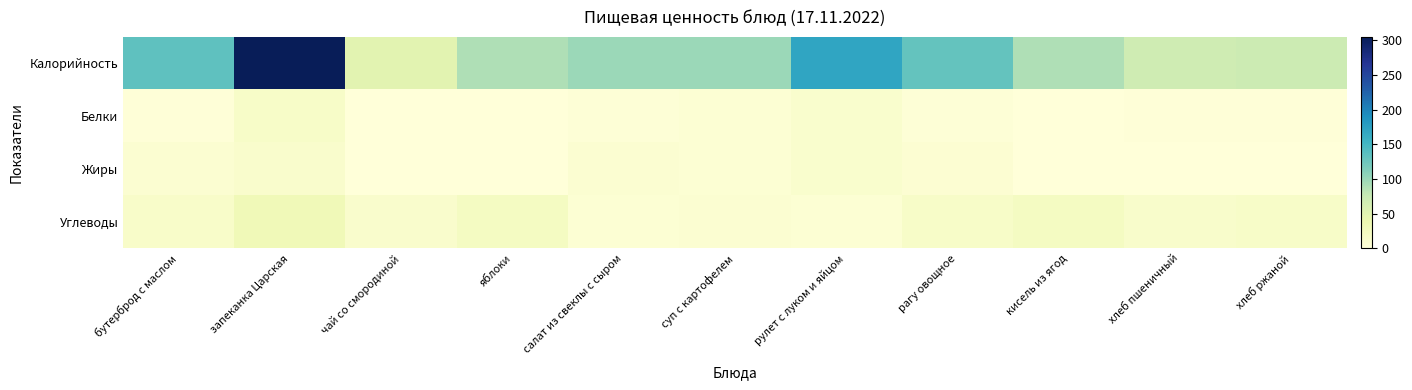

Which label corresponds to the largest value in the chart?

запеканка Царская